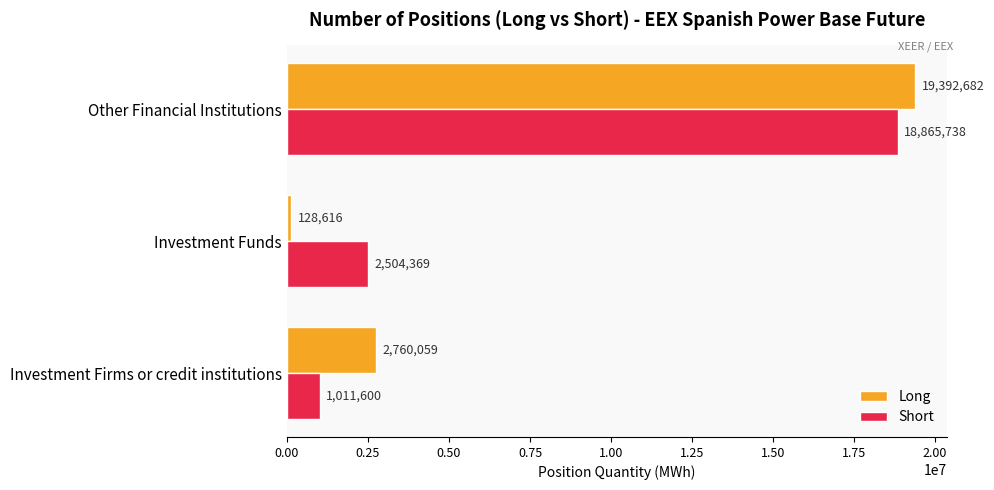

Which series has the largest total across all categories?

Short